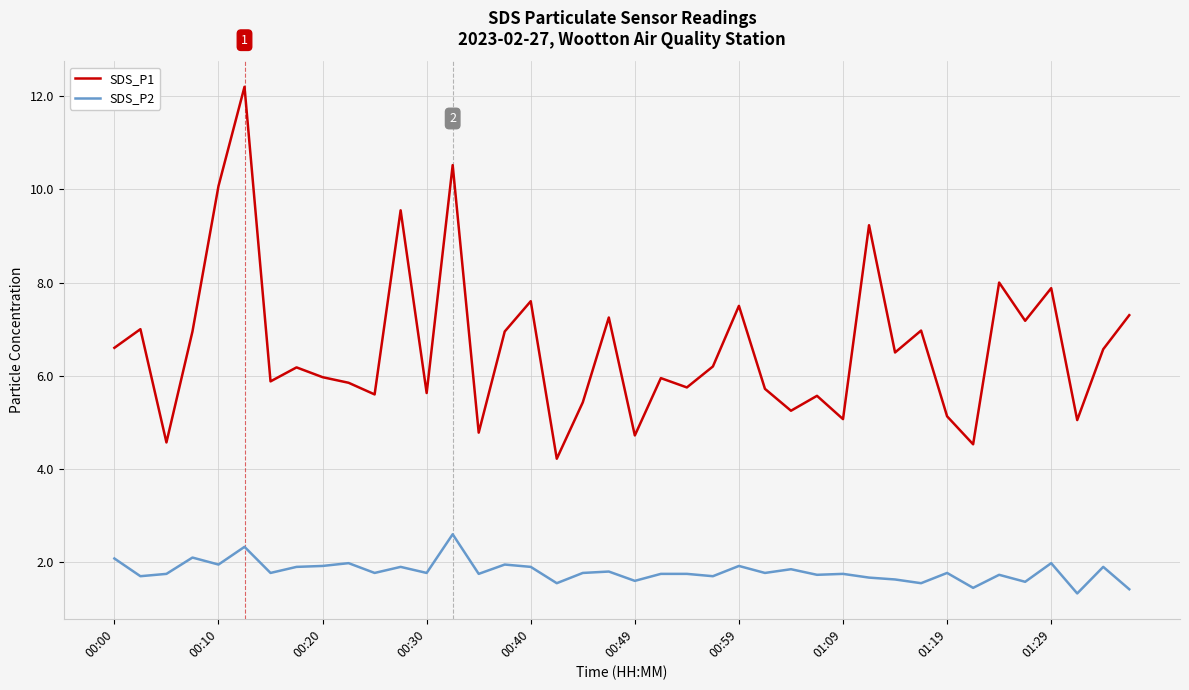

Which series has the widest spread of values?

SDS_P1